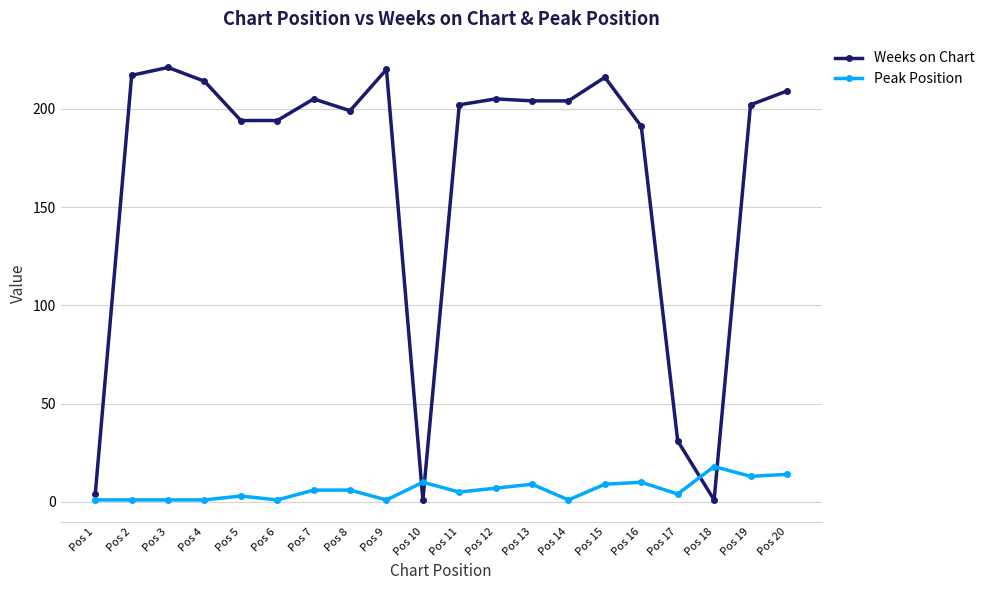

List the series in order of their peak value, lowest first.

Peak Position, Weeks on Chart